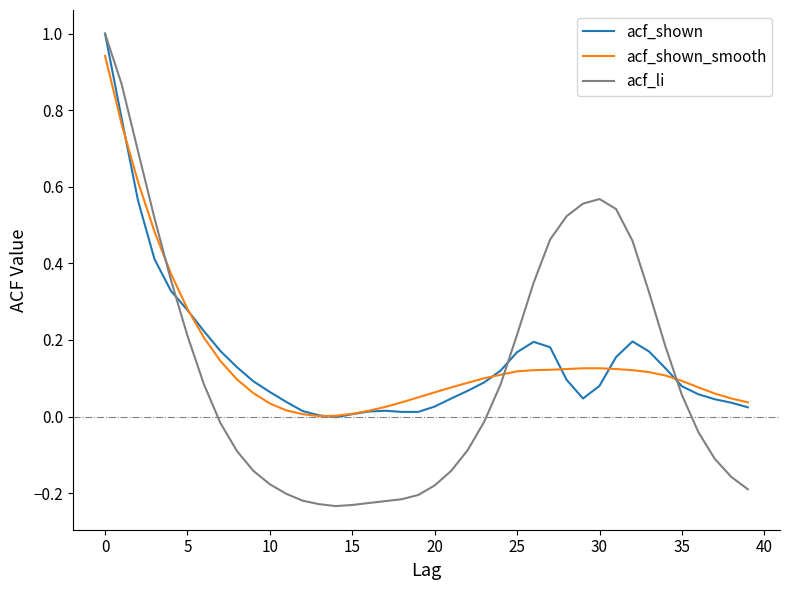

What is the maximum value for acf_shown?

1.0